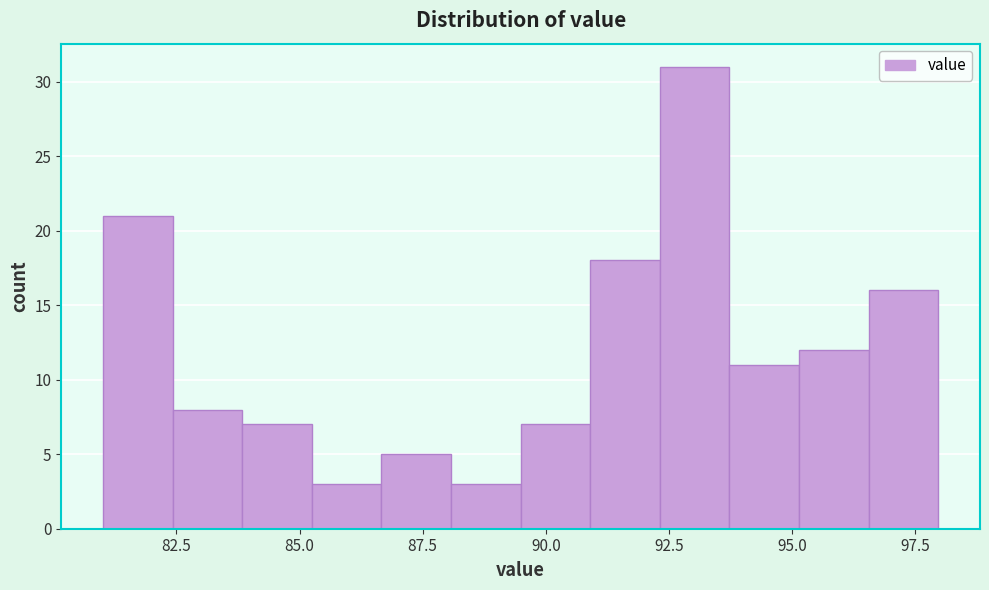

Around what value on the x-axis is the tallest bar? Give the approximate position of its centre, as read against the axis.

93.0